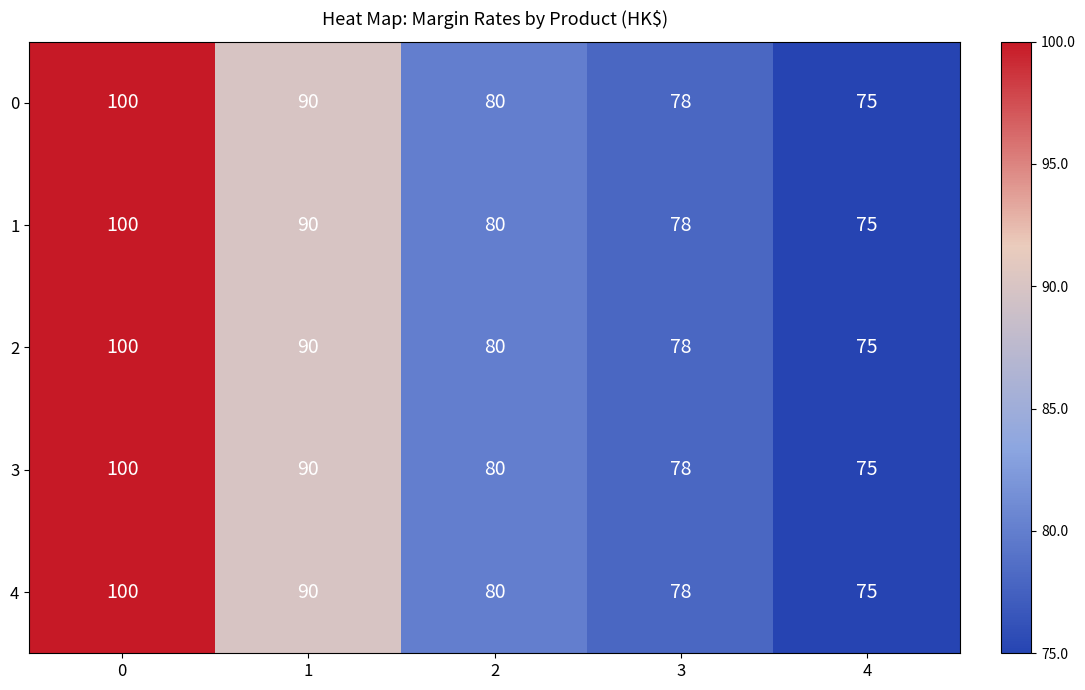

Reading right to left, what are all the values shown in this chart?

0: 4=75	3=78	2=80	1=90	0=100
1: 4=75	3=78	2=80	1=90	0=100
2: 4=75	3=78	2=80	1=90	0=100
3: 4=75	3=78	2=80	1=90	0=100
4: 4=75	3=78	2=80	1=90	0=100